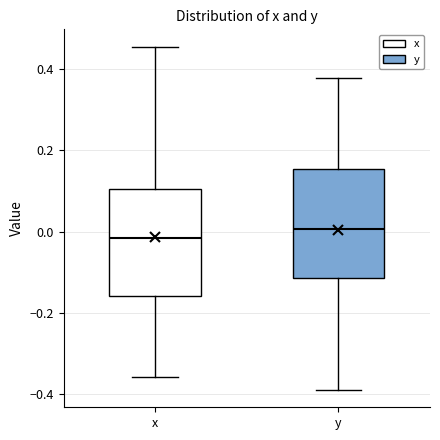

Which box has the lowest median line?

x